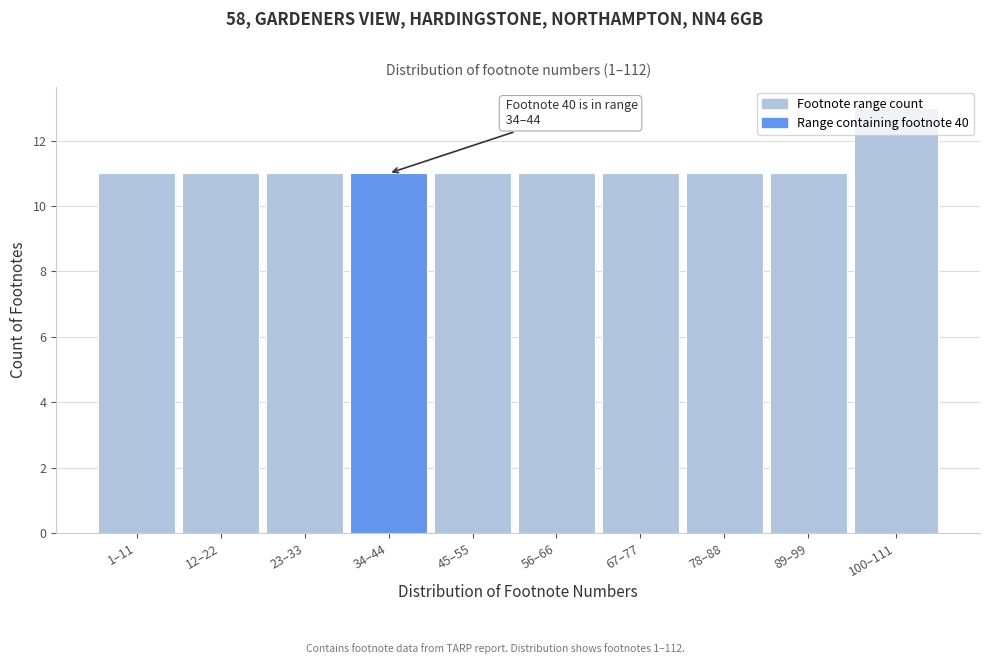

Approximately how many times larger is the value at 89–99 compared to 56–66?

1.0